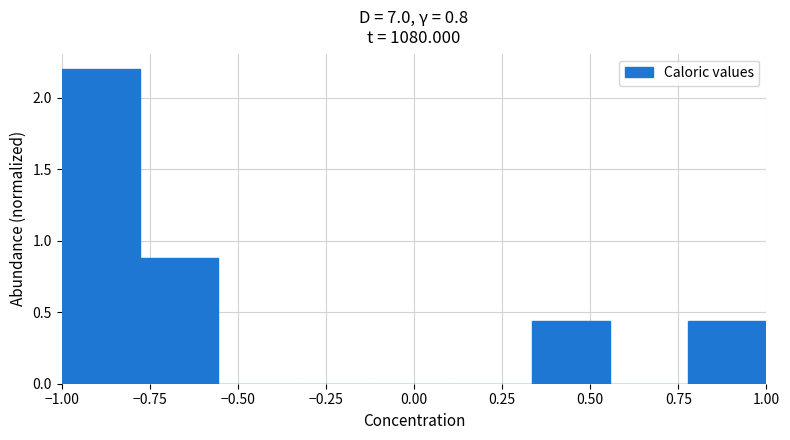

Over which range of the x-axis is the bar tallest?

-1.00 to -0.80